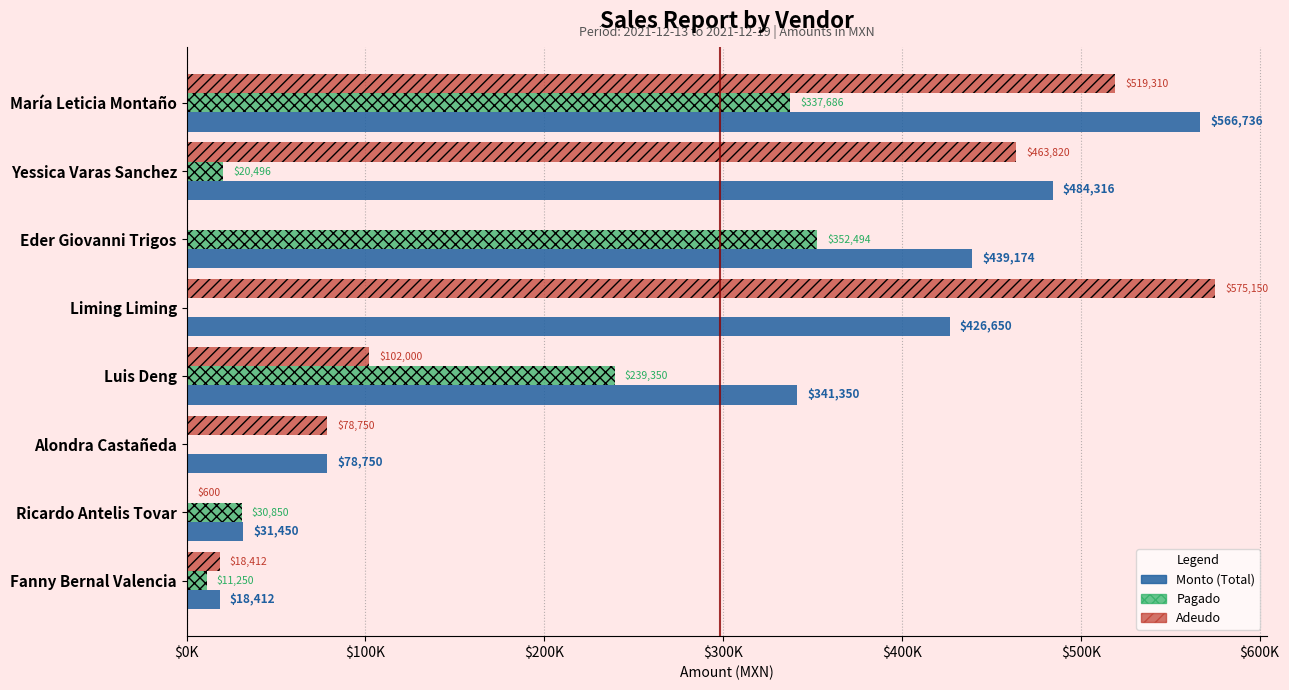

How many data points does each series have?

8